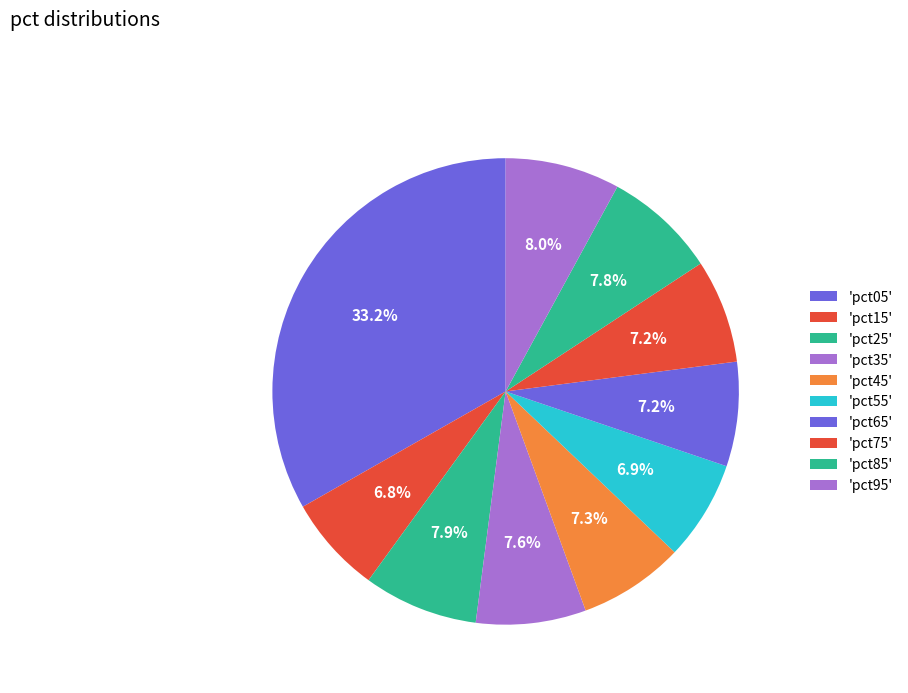

Count the number of slices in the pie.

10